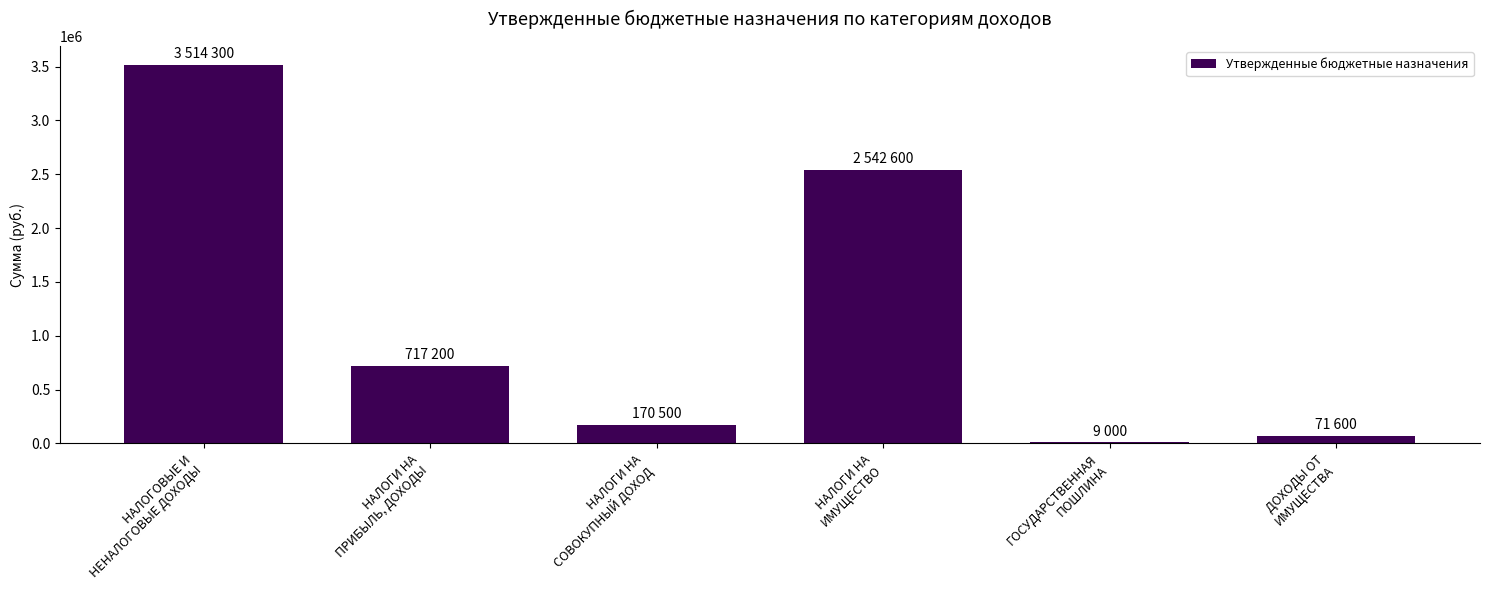

What is the maximum value shown in the chart?

3514300